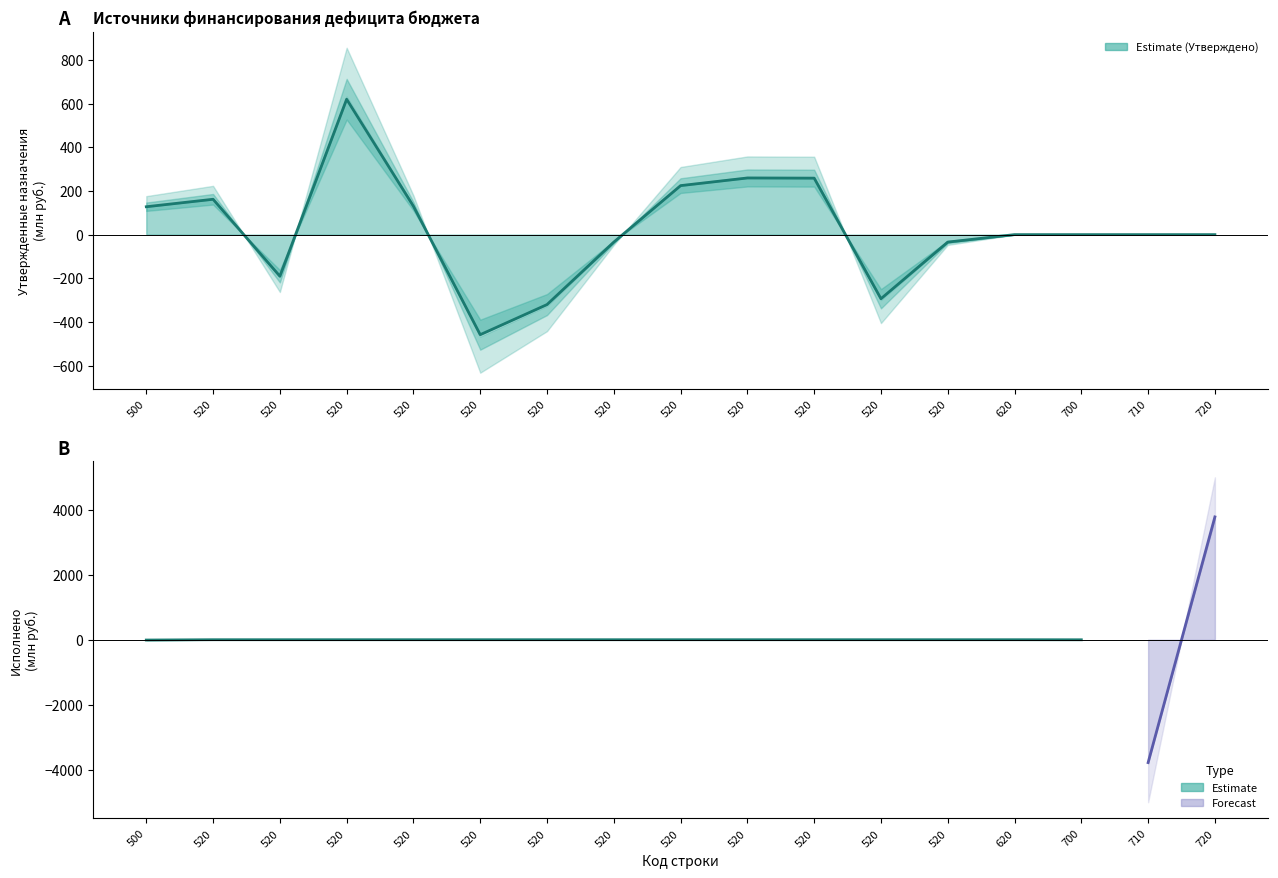

At which label is the value closest to 80?

500